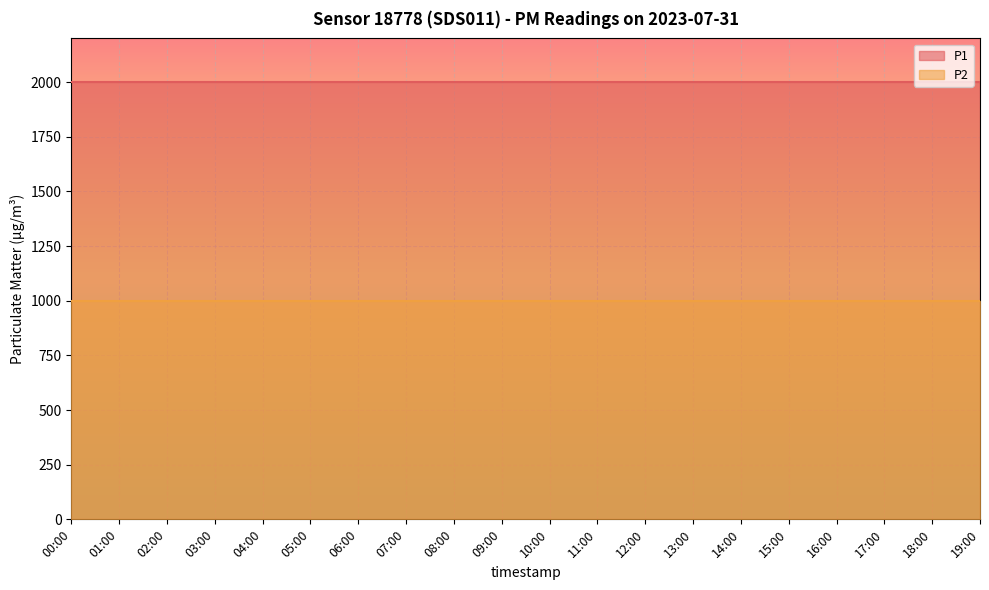

List the labels in order of P2 value, largest first.

00:00, 01:00, 02:00, 03:00, 04:00, 05:00, 06:00, 07:00, 08:00, 09:00, 10:00, 11:00, 12:00, 13:00, 14:00, 15:00, 16:00, 17:00, 18:00, 19:00